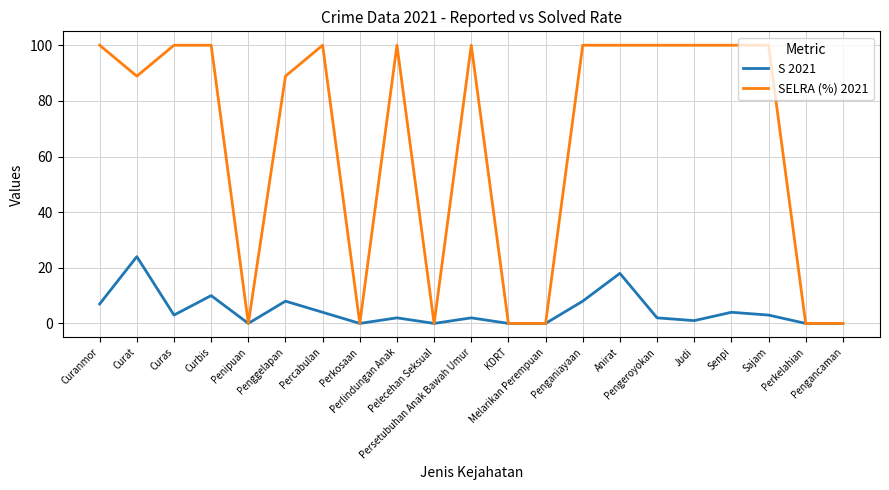

Is the value of SELRA (%) 2021 at Curas greater than the value of S 2021 at Curas?

Yes